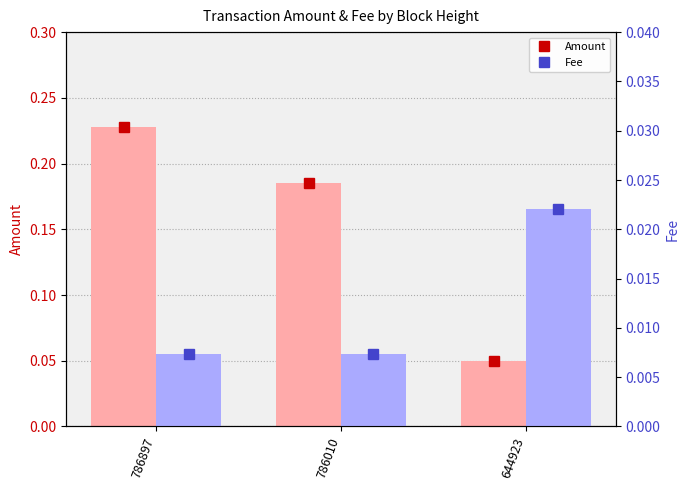

Between 786897 and 786010, which series saw the biggest shift?

Amount